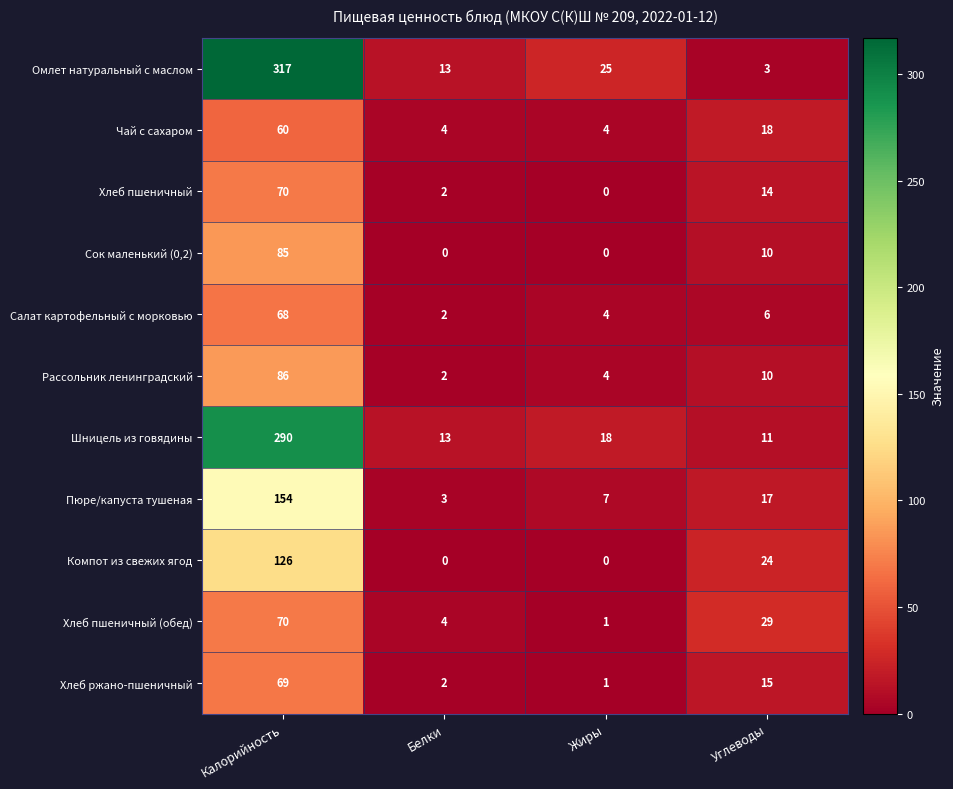

Which series has the widest spread of values?

Омлет натуральный с маслом